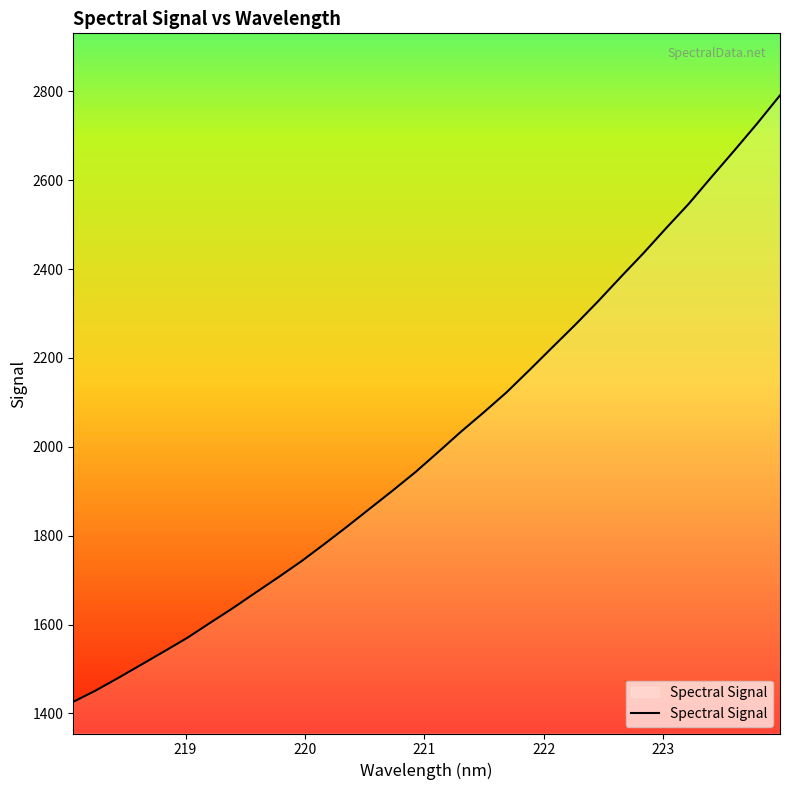

Reading left to right, what are all the values shown in this chart?

1426.2	1452.1	1480.7	1510.4	1540.2	1570.3	1604.0	1637.3	1672.2	1707.0	1742.6	1781.1	1820.5	1861.1	1901.6	1943.2	1988.3	2034.2	2077.8	2122.9	2172.8	2223.7	2274.3	2326.9	2381.8	2435.7	2492.2	2547.4	2607.8	2667.3	2727.8	2791.1